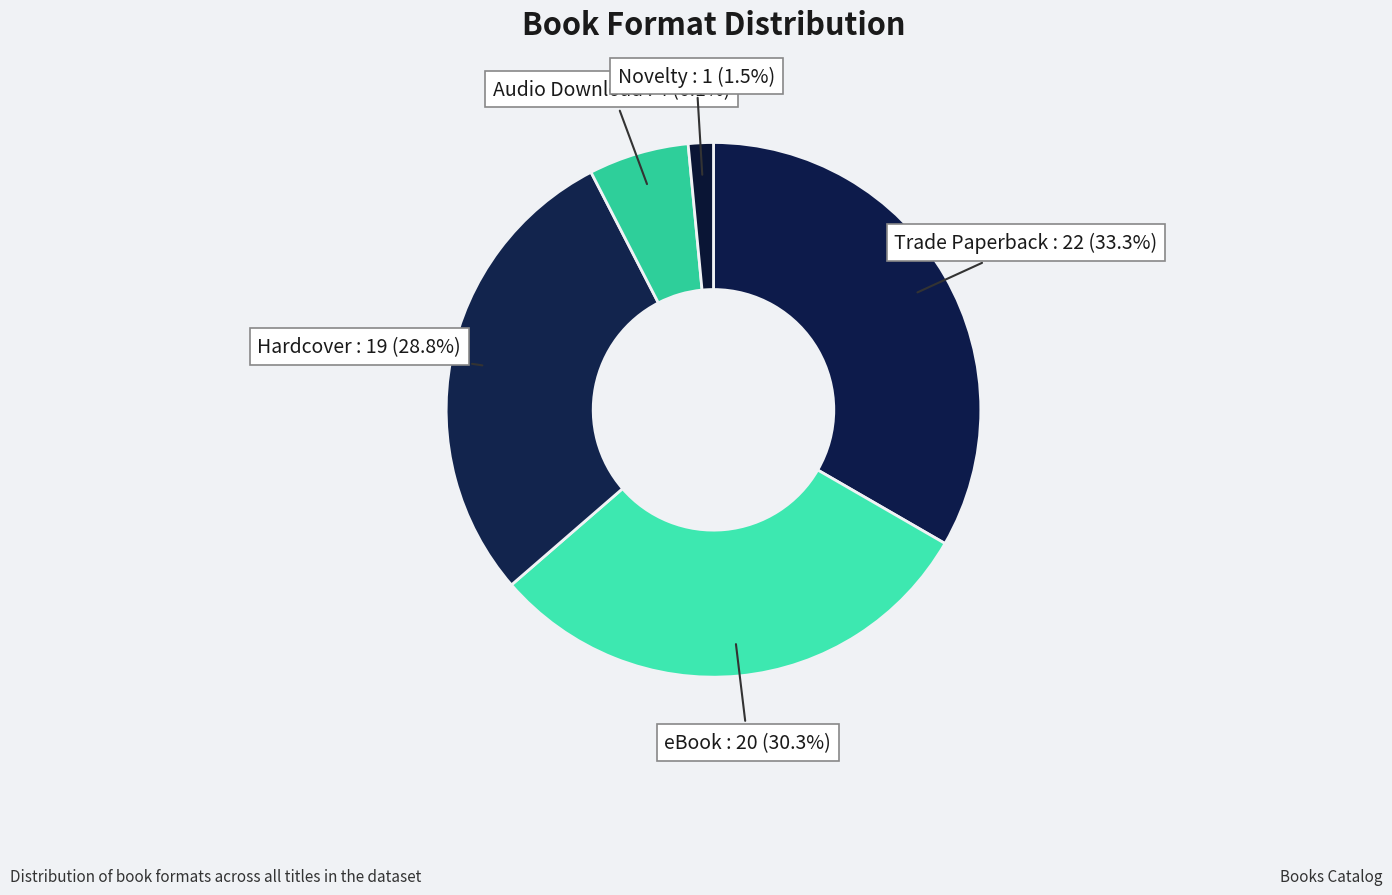

What is the total percentage of Novelty and eBook?

31.8%